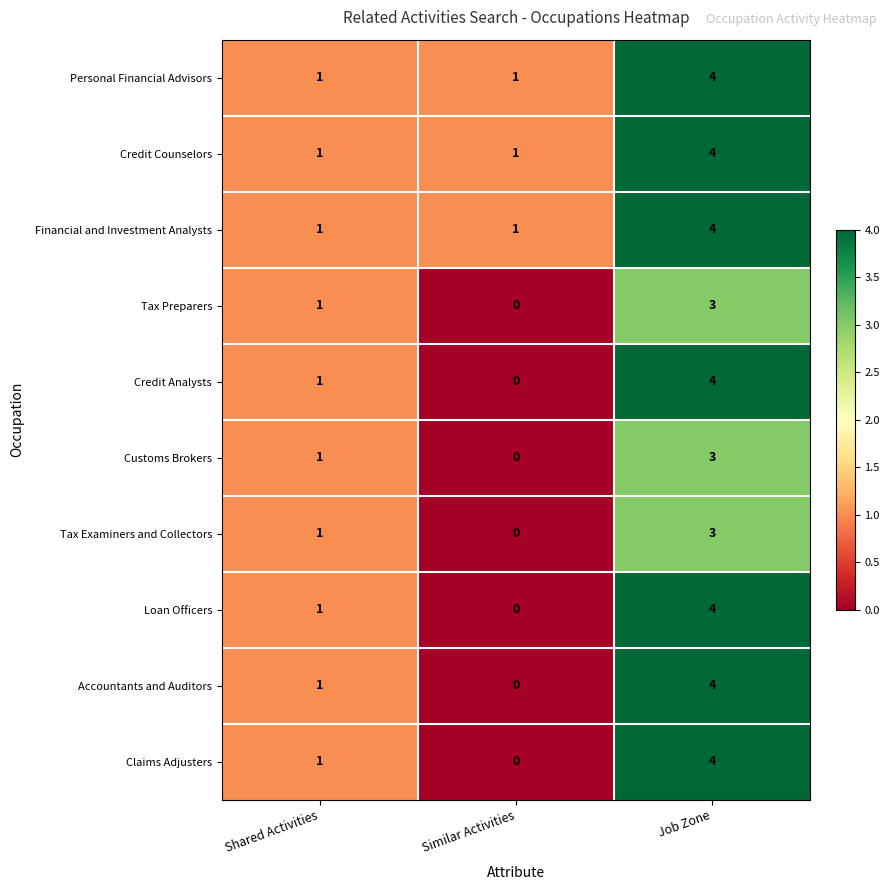

List the labels in order of Loan Officers value, largest first.

Job Zone, Shared Activities, Similar Activities